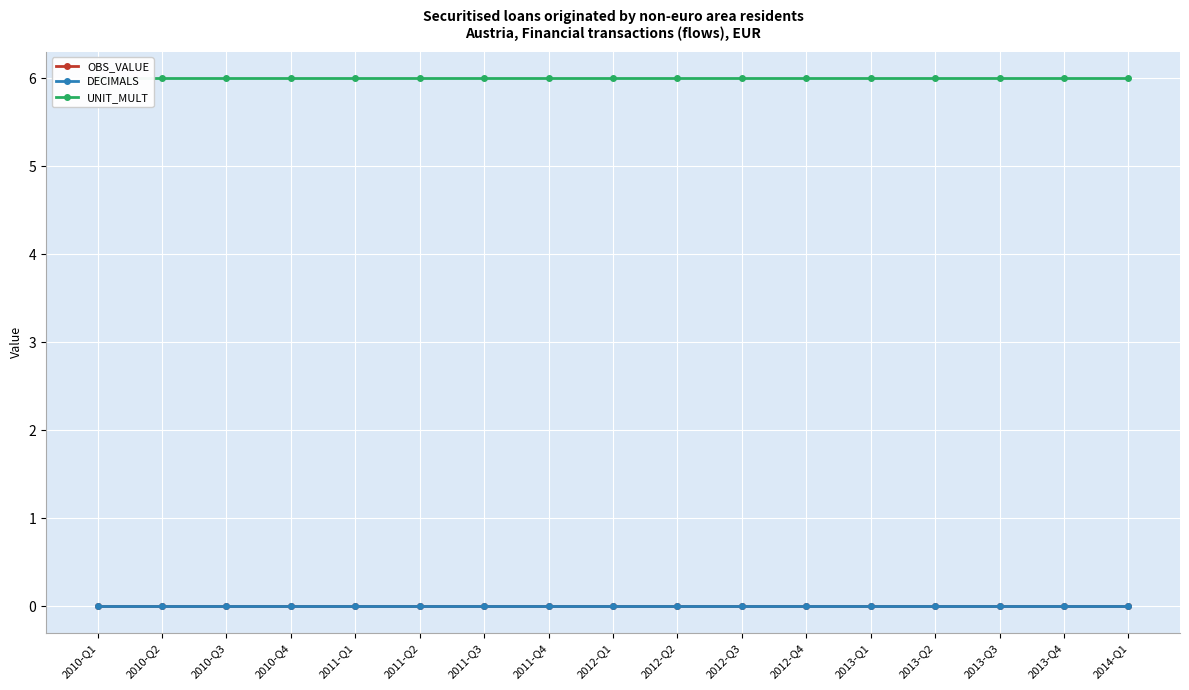

What is the label of the 17th point from the left?

2014-Q1